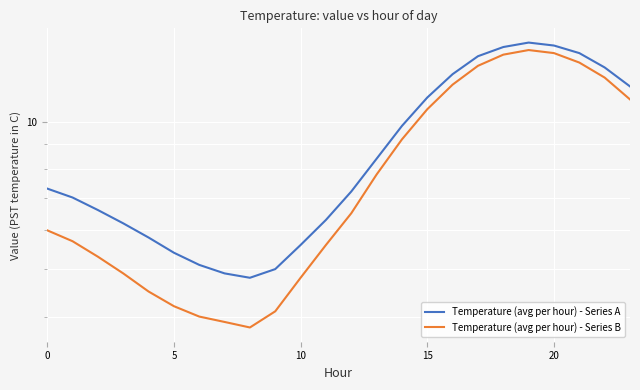

What is the value of the Temperature (avg per hour) - Series A point at the 16th from the left?

6.2